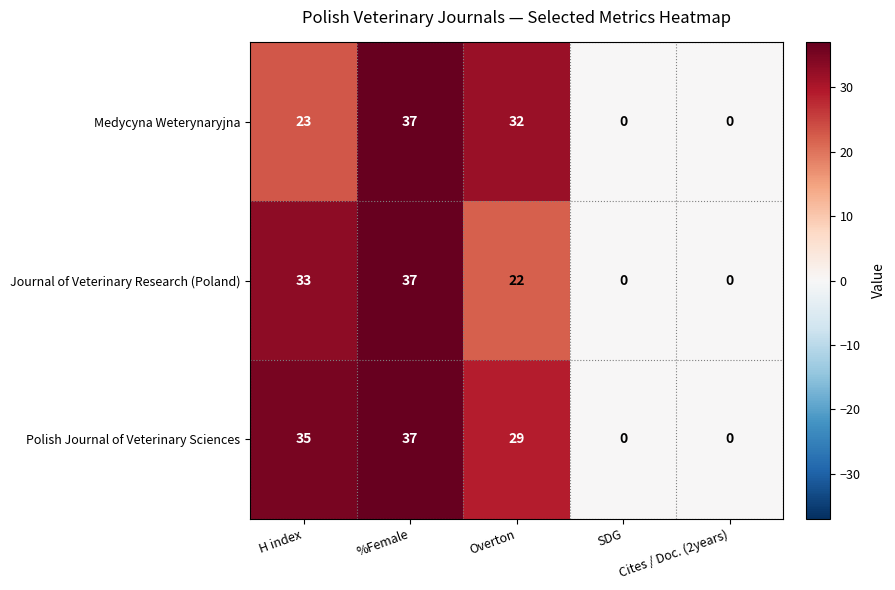

What is the spread (max minus min) of values at H index?

12